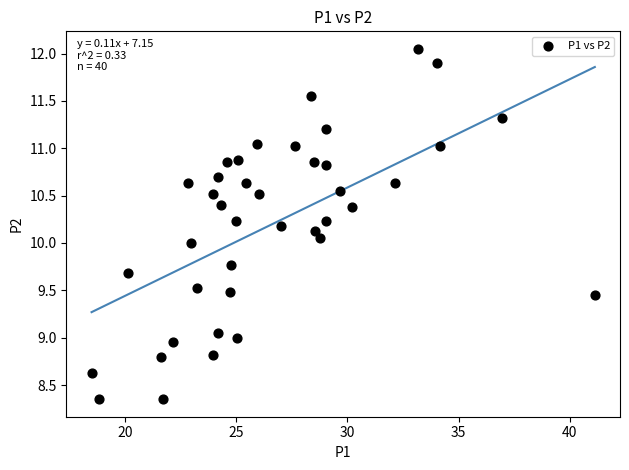

What is the range of Y values (max minus min)?

3.7